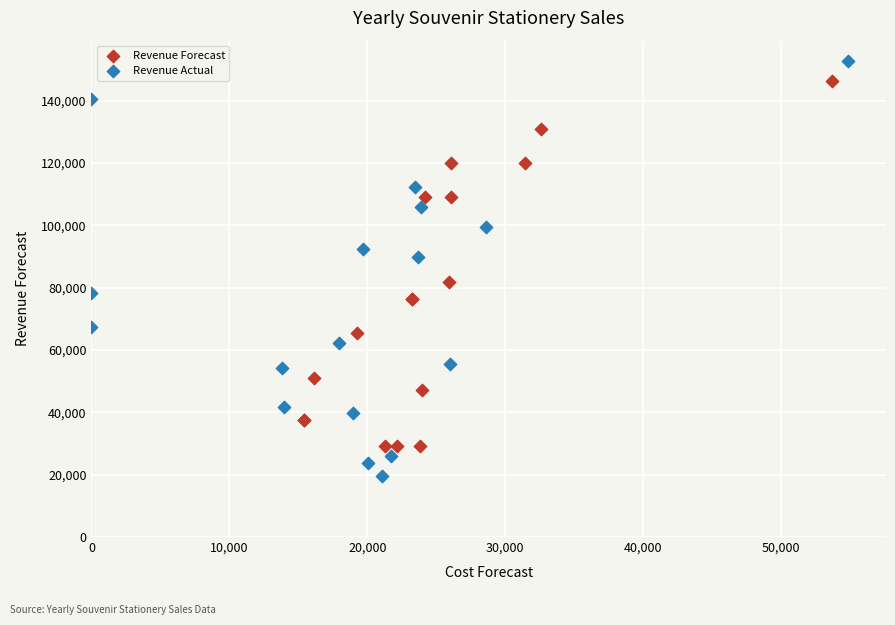

Which series has the largest Y range (max minus min)?

Revenue Actual